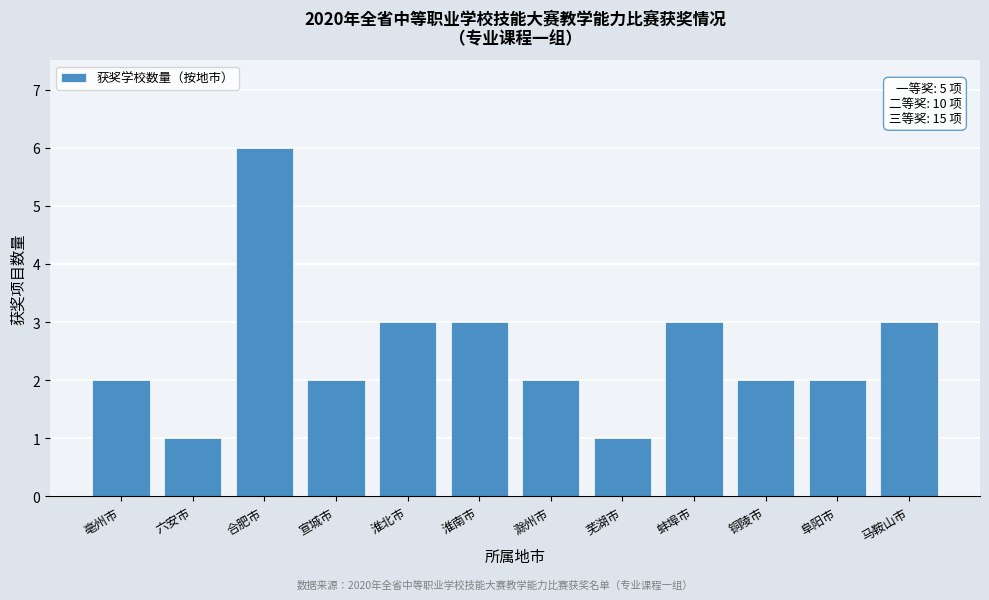

Reading right to left, list all the values displayed in this chart.

3	2	2	3	1	2	3	3	2	6	1	2